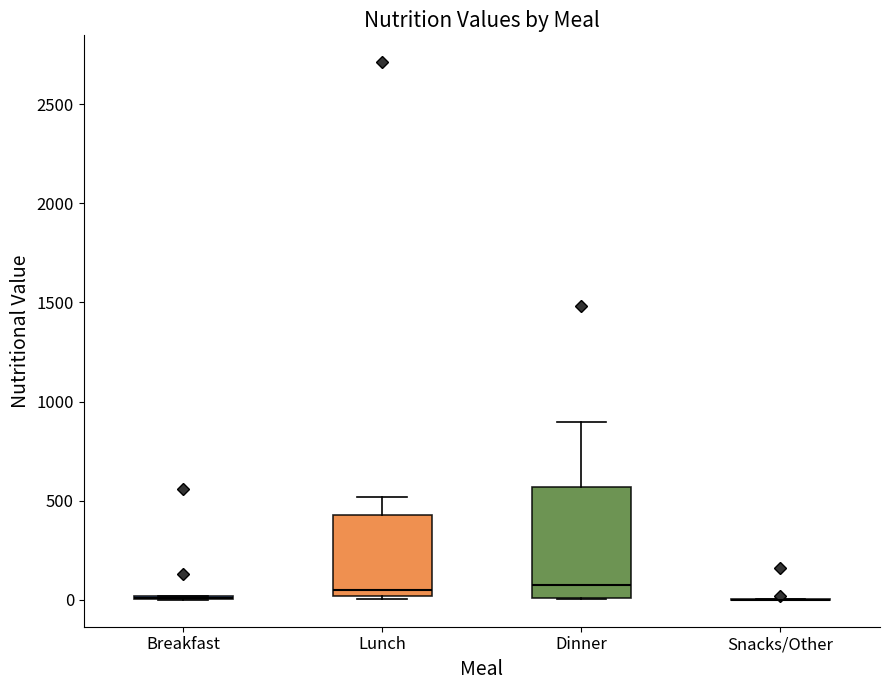

Where is the upper edge of the box for Dinner on the y-axis? The values are not printed on the chart, so give them approximately, as read against the axis.

550